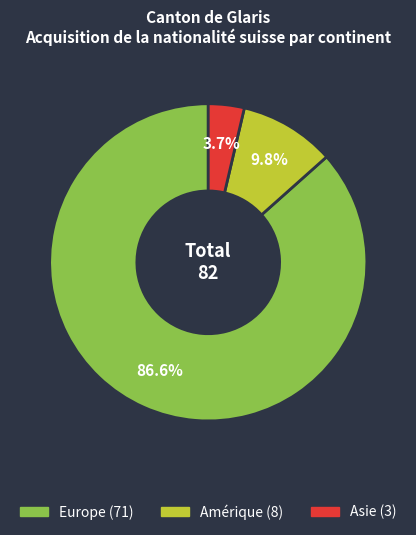

Is there a majority slice in this chart?

Yes